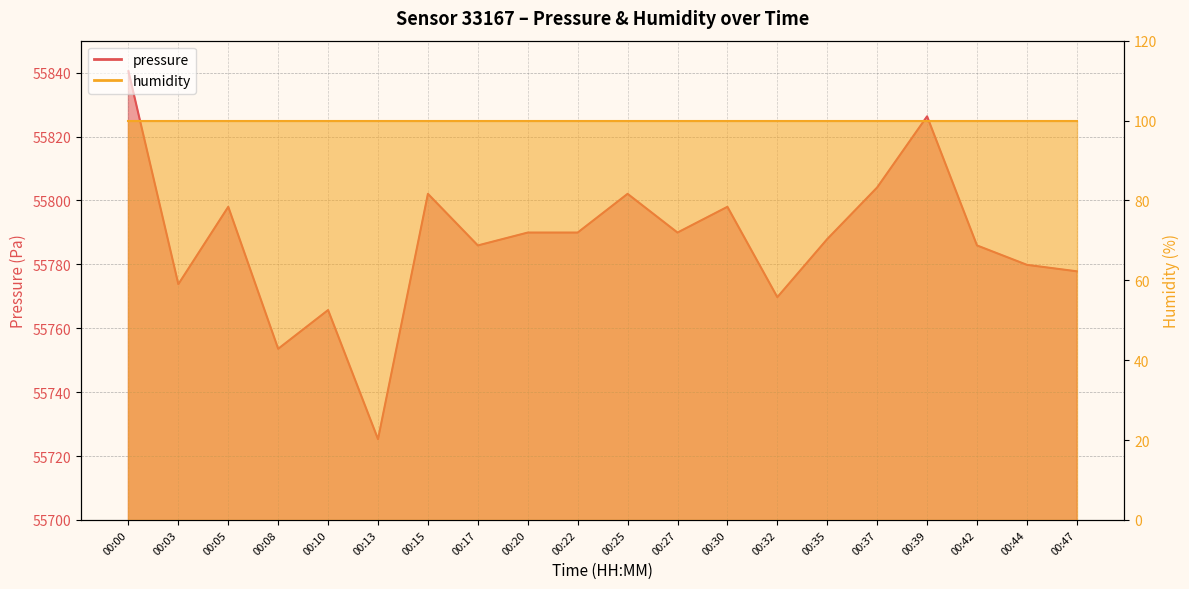

Reading right to left, extract all data points from this chart.

00:47=55777.8	00:44=55779.8	00:42=55785.9	00:39=55826.3	00:37=55804.1	00:35=55787.9	00:32=55769.7	00:30=55798.0	00:27=55789.9	00:25=55802.1	00:22=55789.9	00:20=55789.9	00:17=55785.9	00:15=55802.1	00:13=55725.3	00:10=55765.7	00:08=55753.6	00:05=55798.0	00:03=55773.8	00:00=55840.4